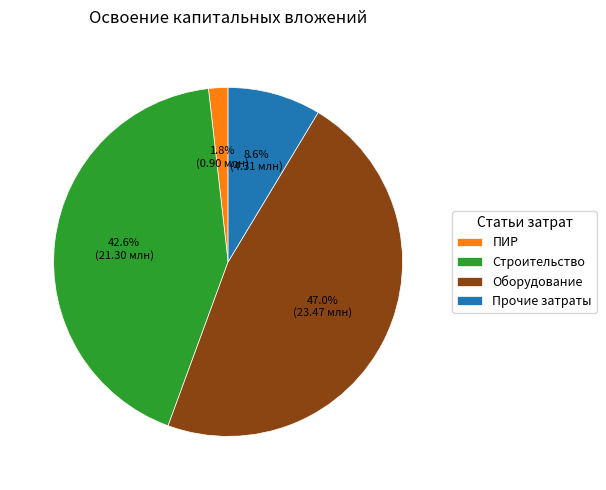

Is the sum of Строительство and Оборудование greater than half?

Yes